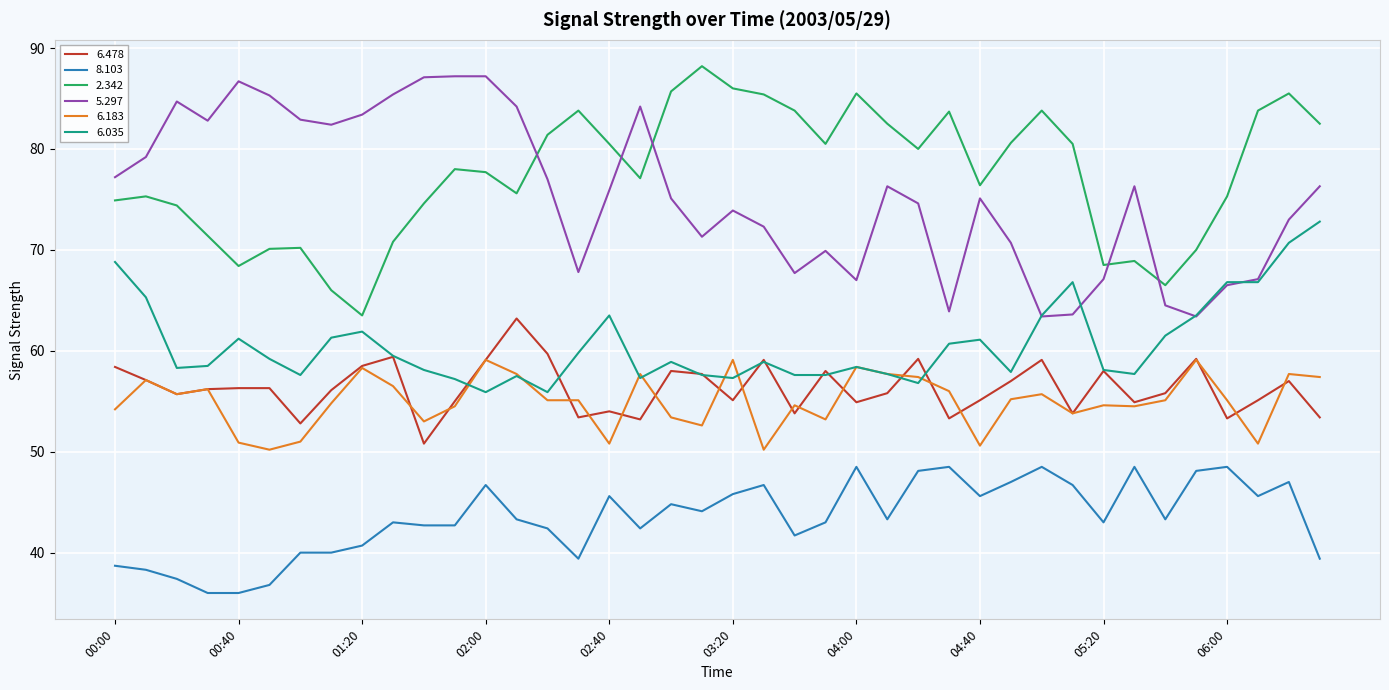

What is the minimum value shown in the chart?

36.0